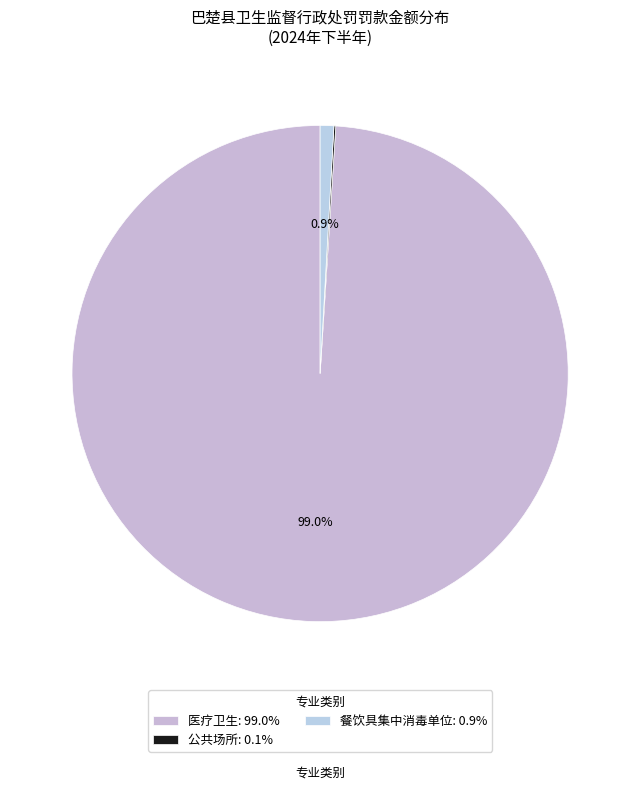

To the nearest percent, what is the difference between the 餐饮具集中消毒单位 and 公共场所 slice percentages?

1%